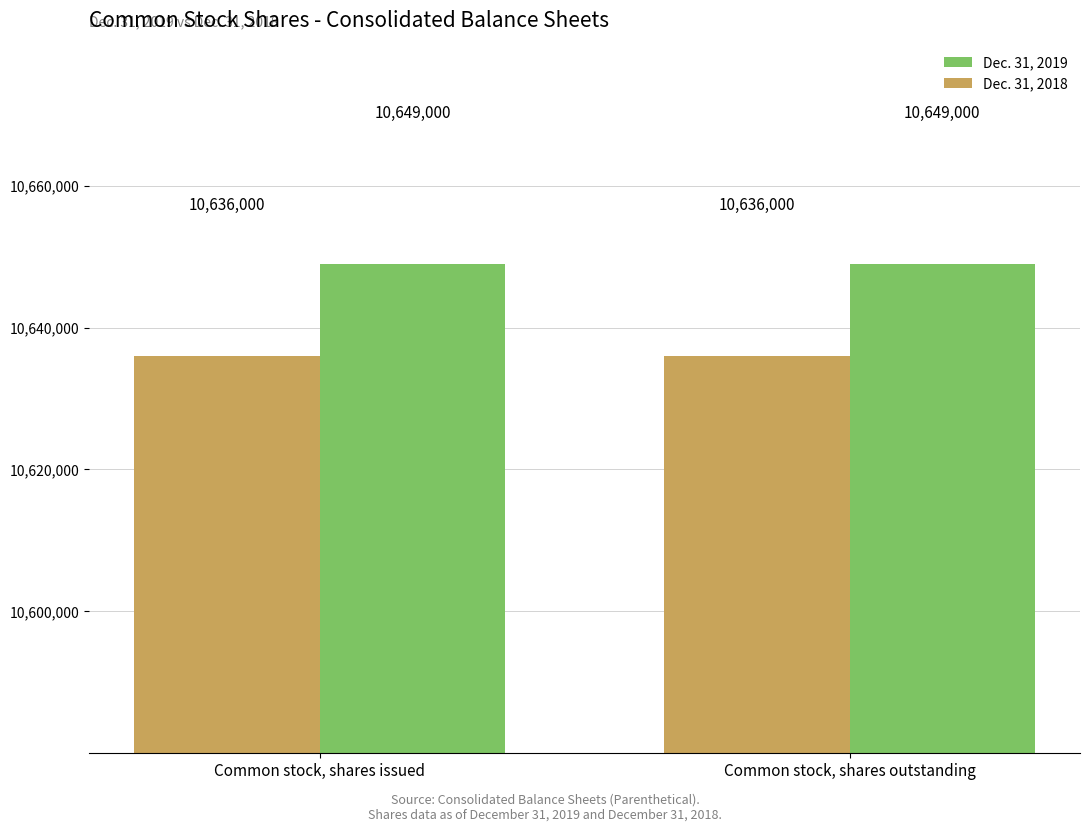

What is the label of the 2nd bar from the right?

Common stock, shares issued